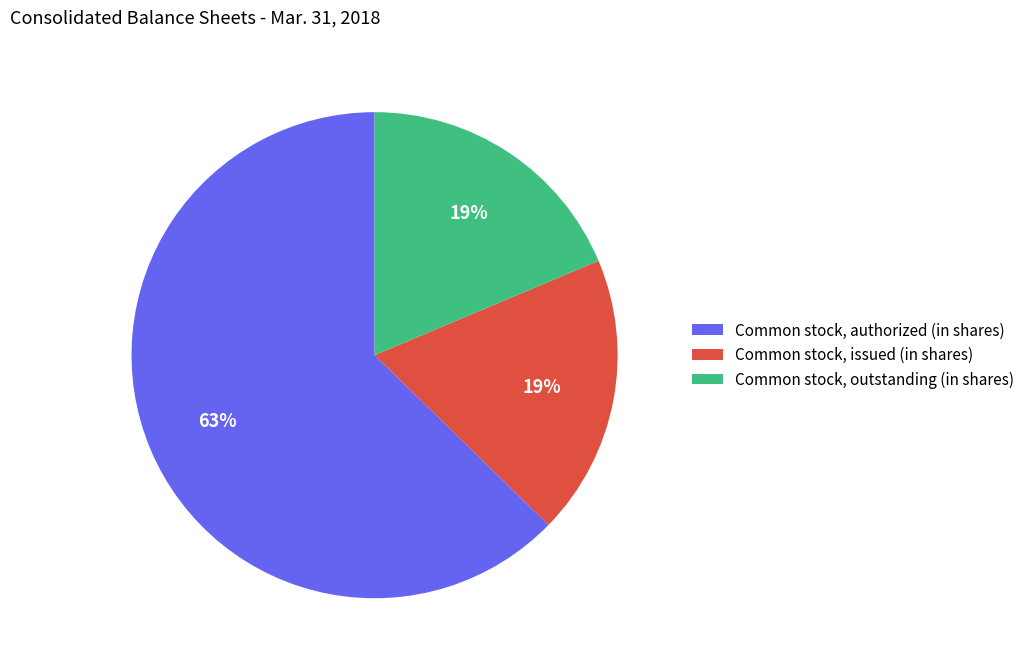

Which slice represents more than half of the pie?

Common stock, authorized (in shares)